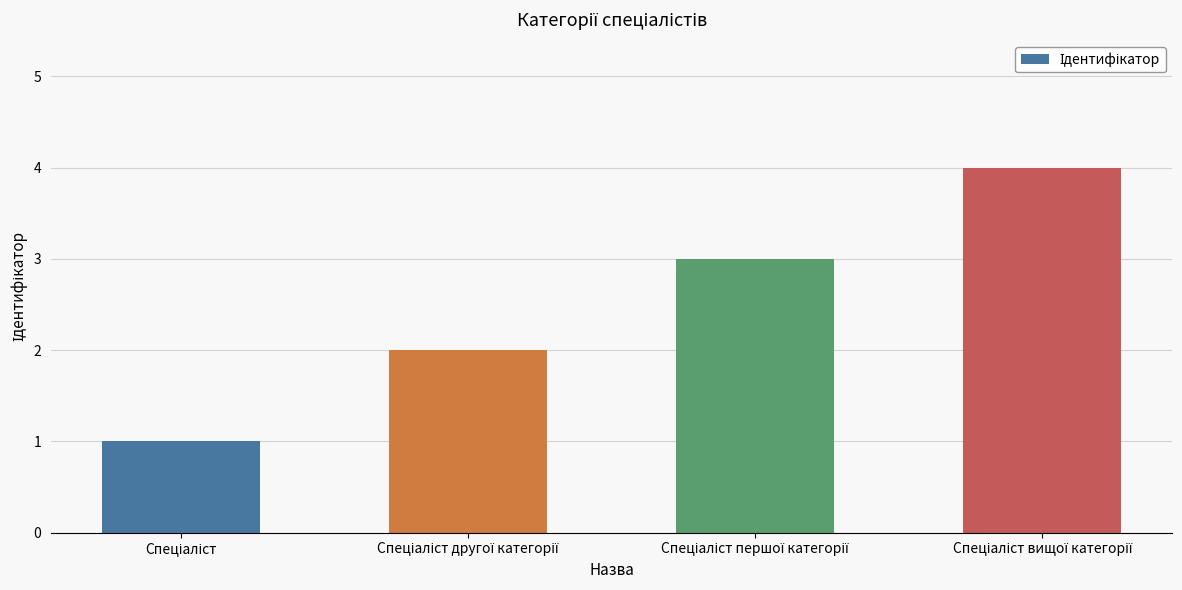

What is the difference between the maximum and minimum values?

3